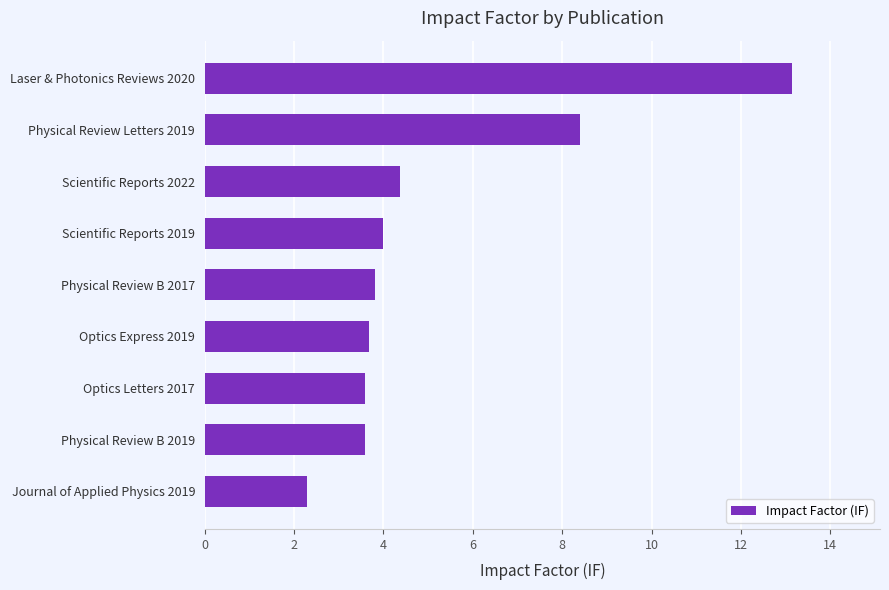

What is the average value?

5.2